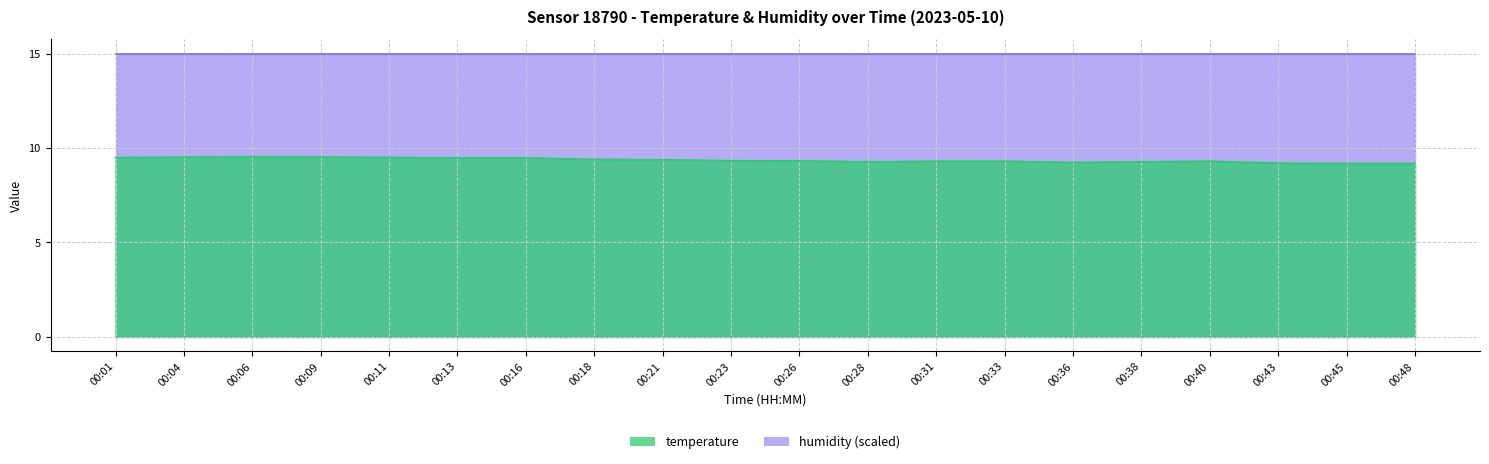

True or false: the data shows 9.5 at 00:06.

True